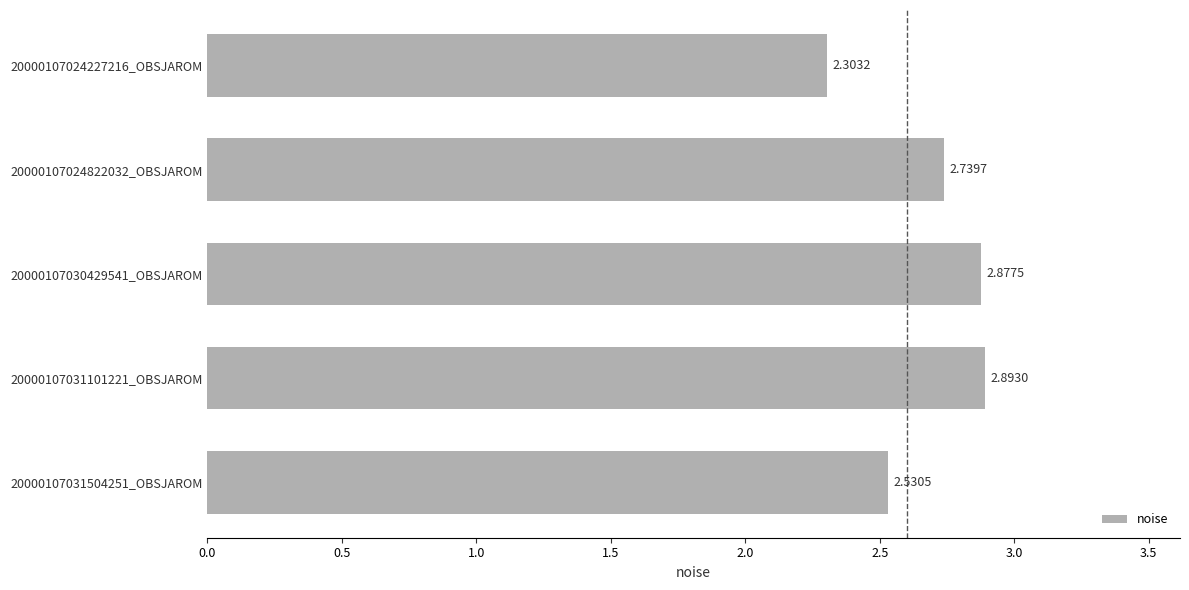

List the labels in order of value, largest first.

20000107031101221_OBSJAROM, 20000107030429541_OBSJAROM, 20000107024822032_OBSJAROM, 20000107031504251_OBSJAROM, 20000107024227216_OBSJAROM